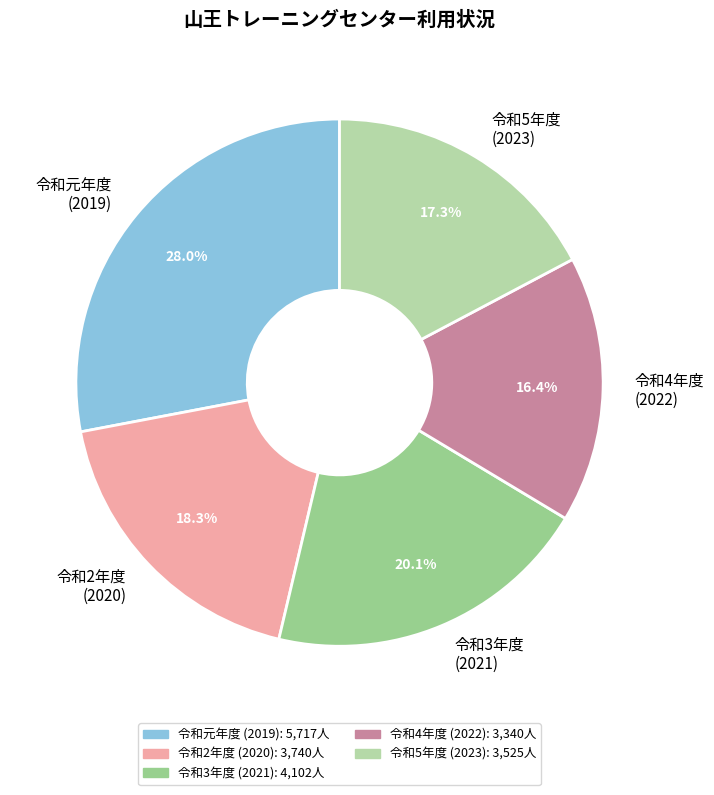

How many slices are in this pie chart?

5